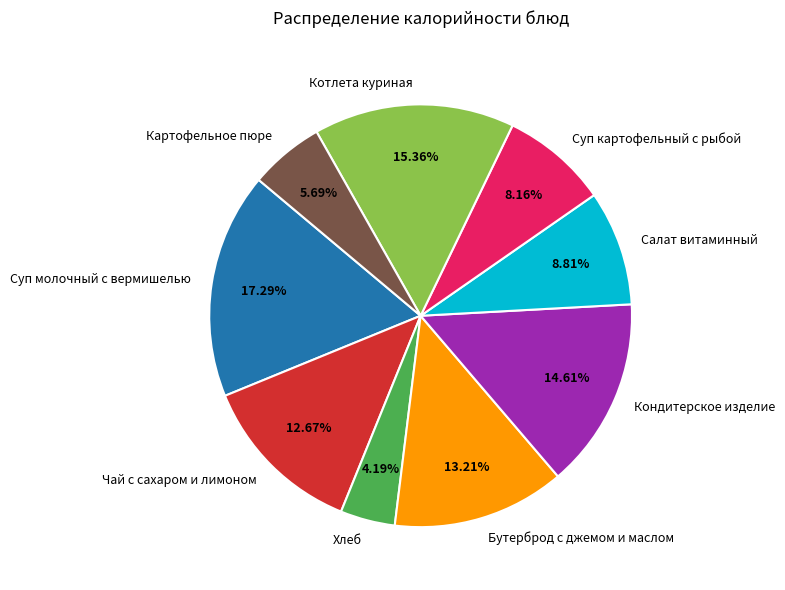

Does Хлеб account for over 50% of the chart?

No